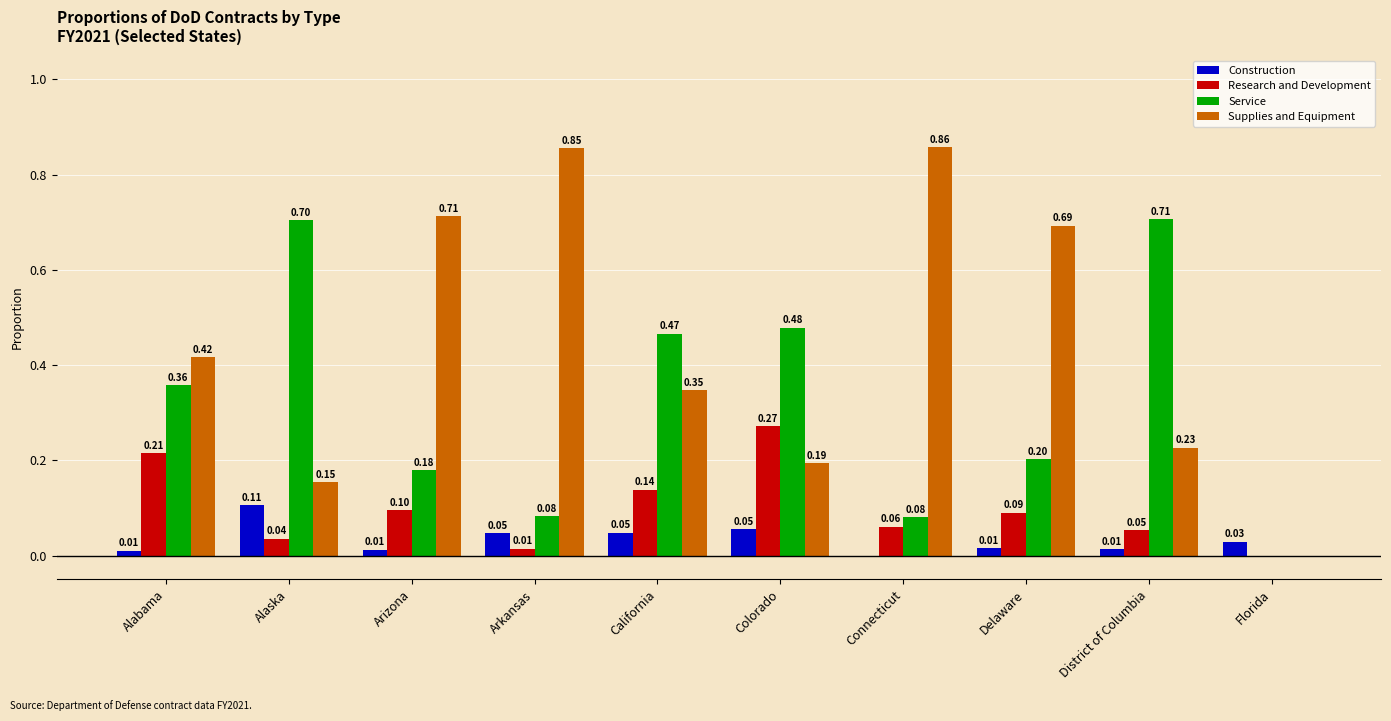

Which series changed the most between Delaware and District of Columbia?

Service